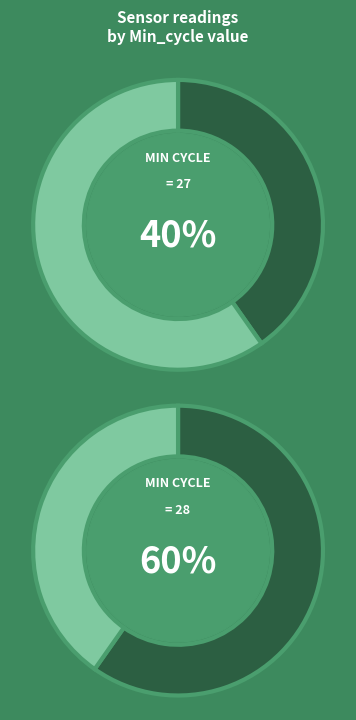

Combined, what portion of the pie is Min_cycle_27 and Min_cycle_28?

100.0%